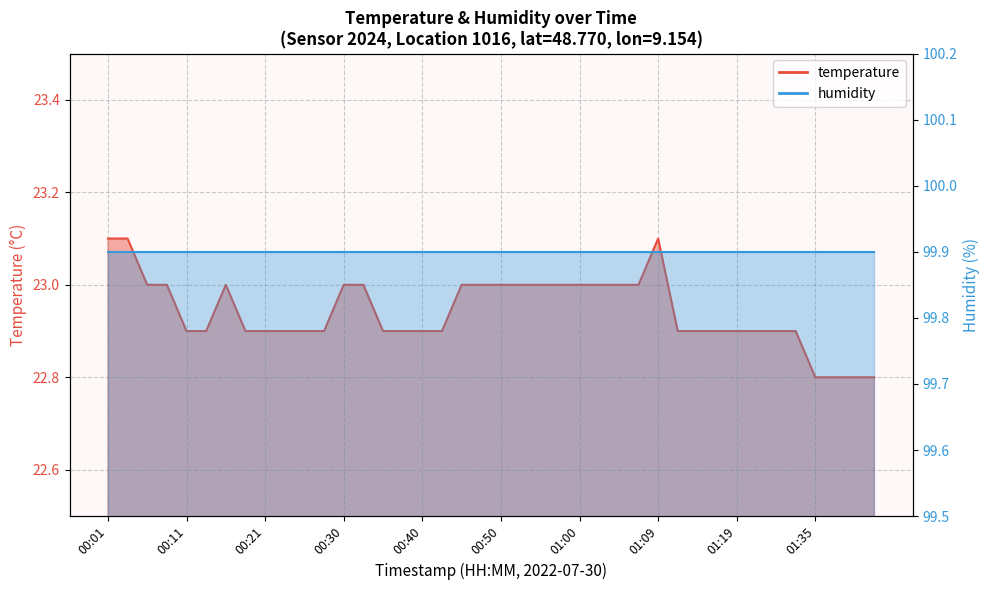

The value at 01:07 is 23.0. True or false?

True